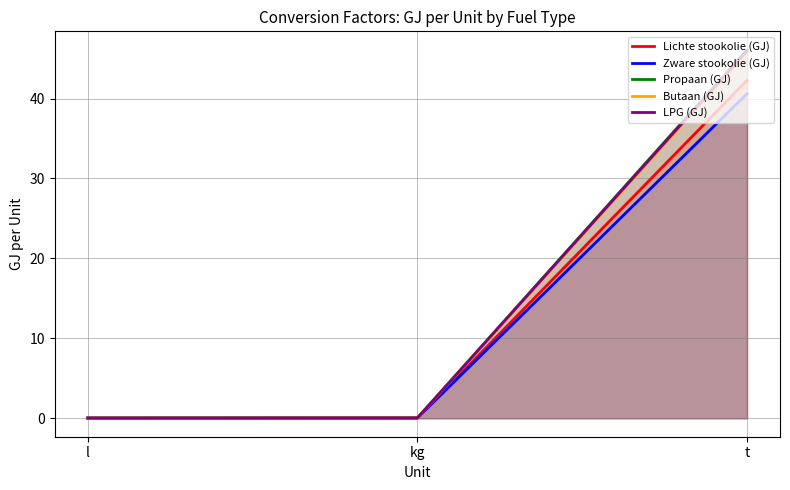

Which has a higher value, kg or t?

t